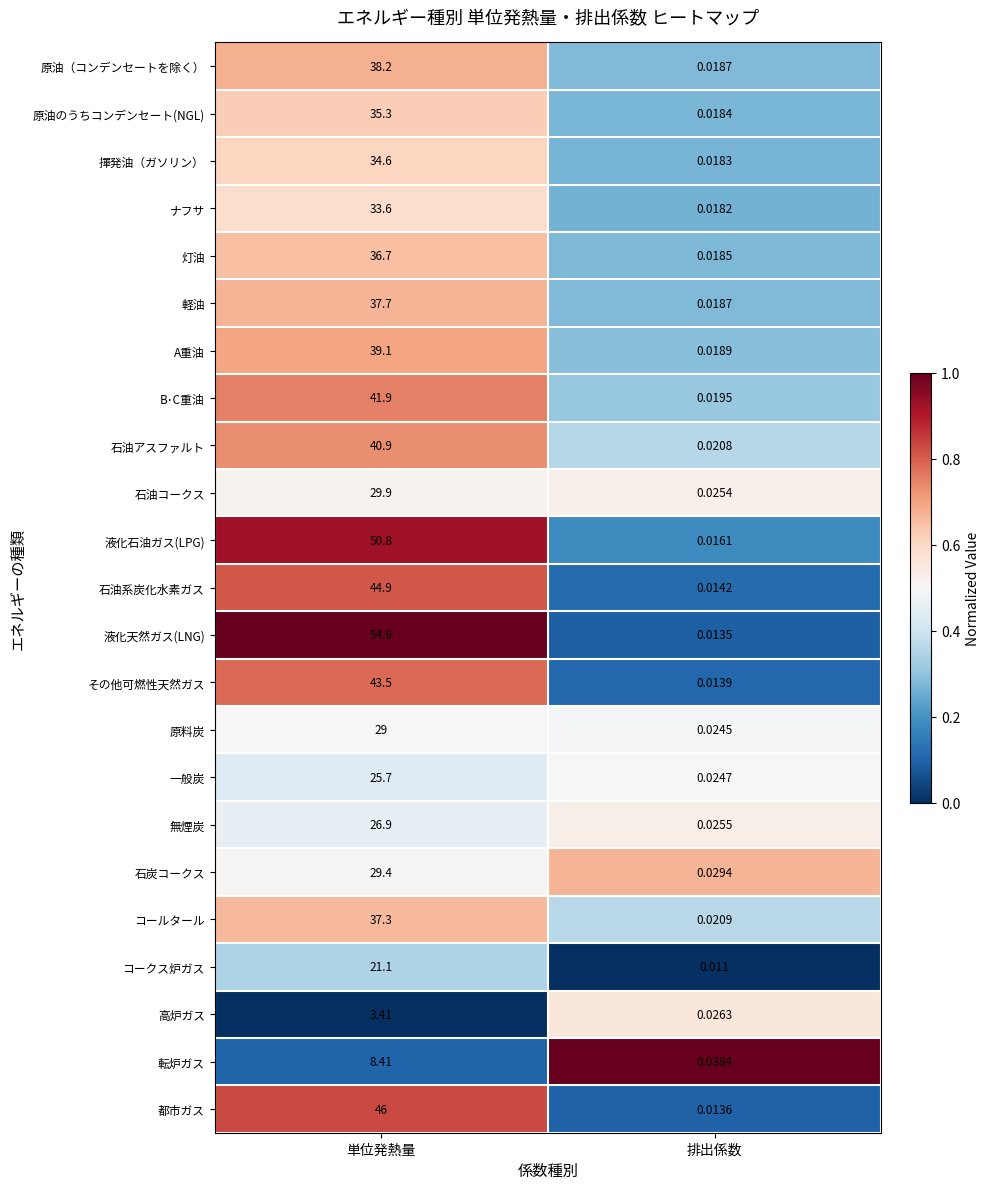

Which series changed the most between 単位発熱量 and 排出係数?

液化天然ガス(LNG)